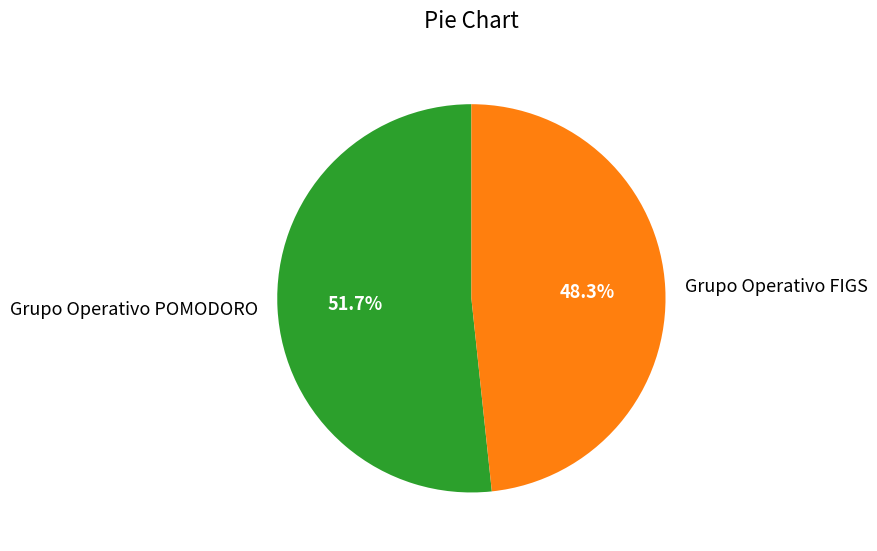

What percentage is the Grupo Operativo POMODORO slice, to the nearest percent?

52%